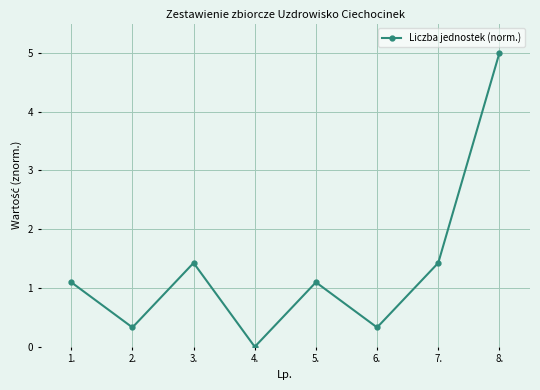

What is the difference between the maximum and minimum values?

5.0